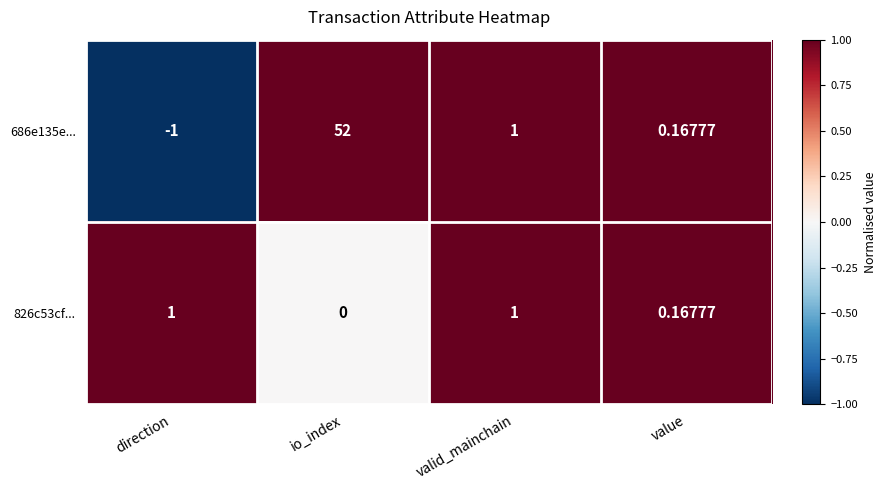

At which label does 826c53cf... reach its minimum?

io_index